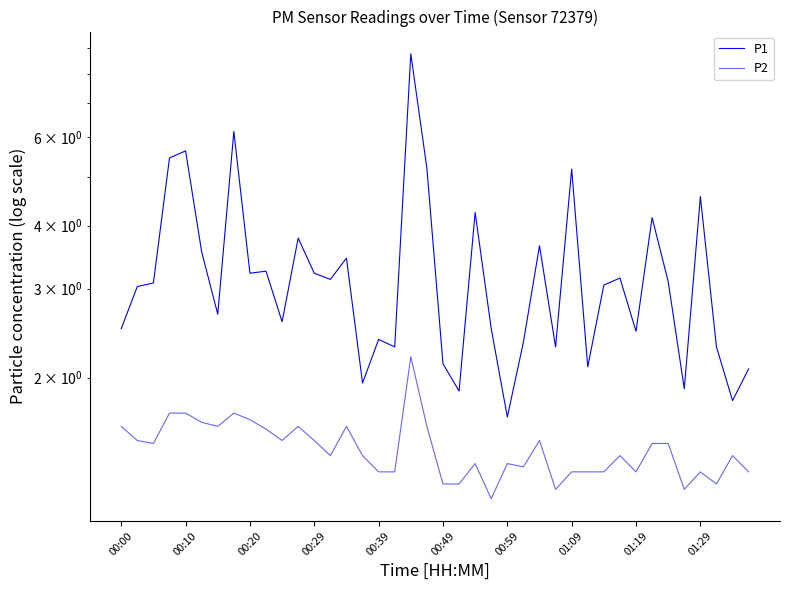

True or false: P2 has a value of 1.4 at 00:59.

True